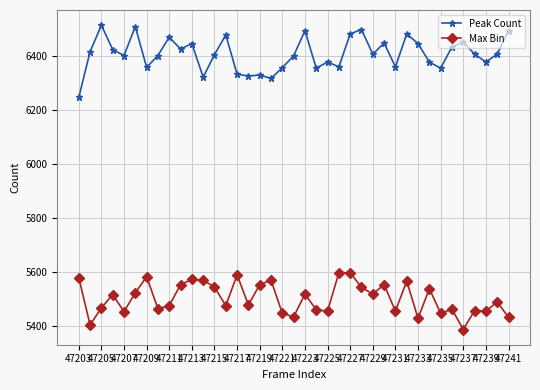

What is the greatest value displayed?

6513